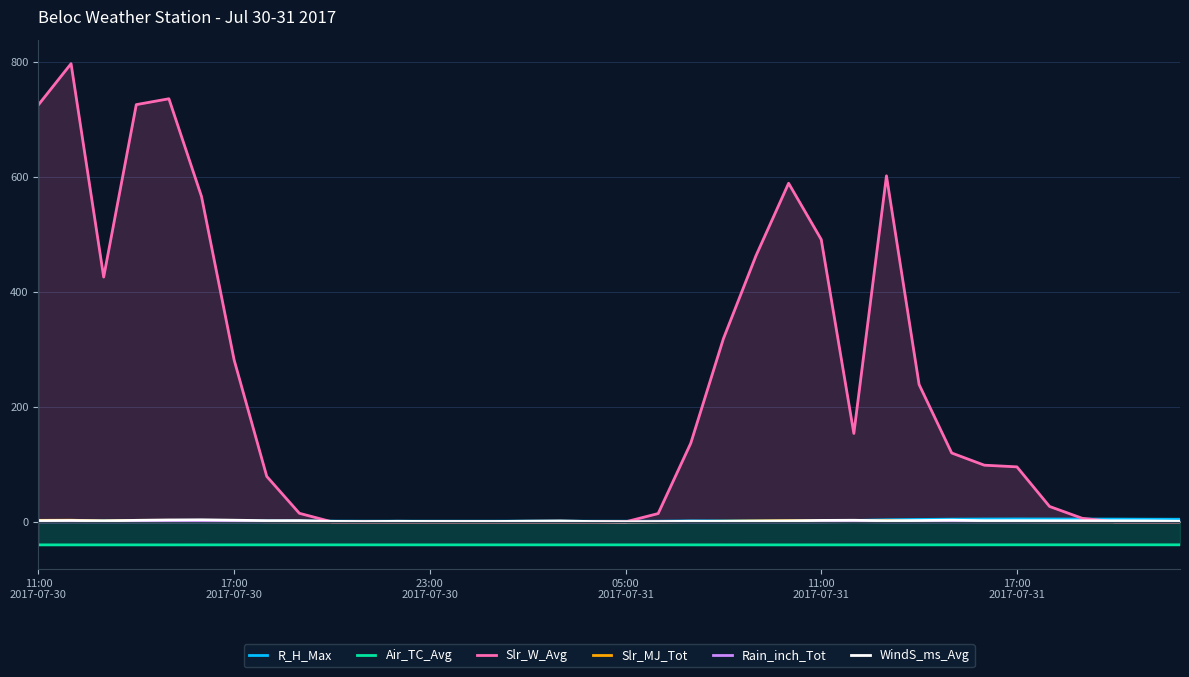

How many lines are shown in the chart?

6